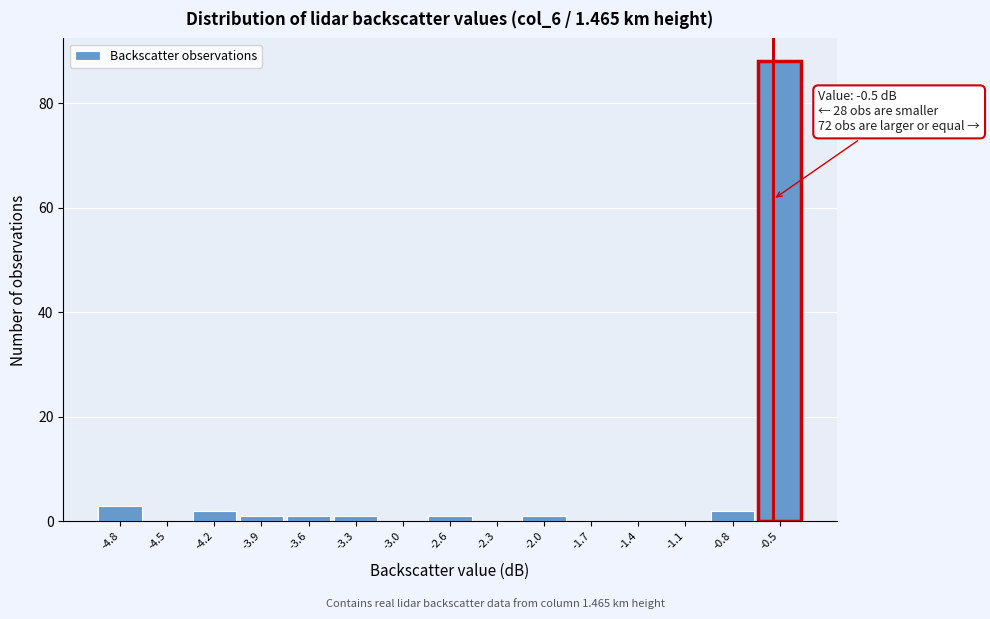

Which range on the x-axis has the tallest bar?

-0.60 to -0.30